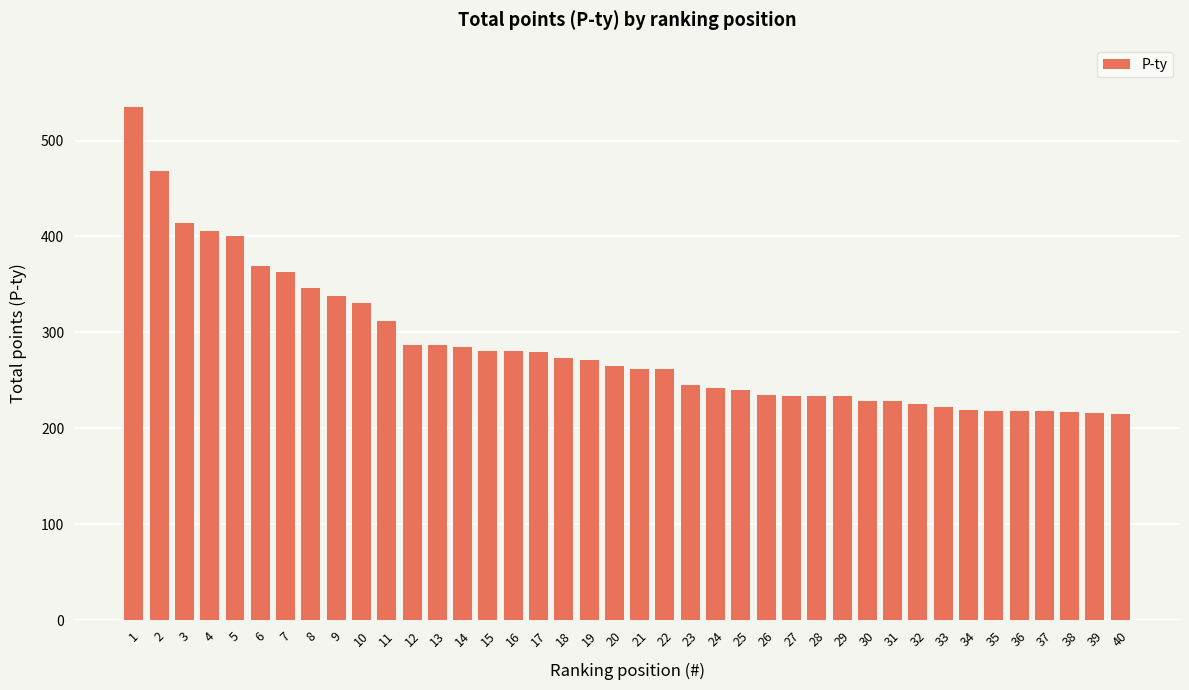

What is the value of the 14th bar from the left?

285